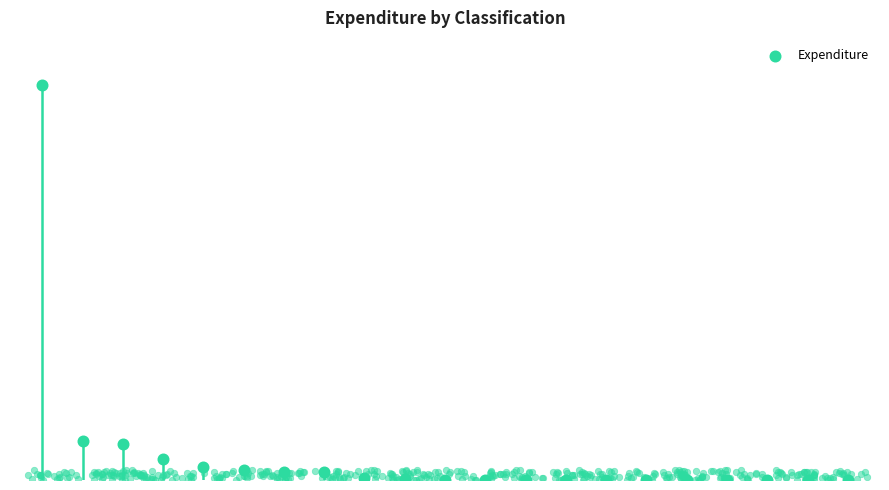

Between 17 and 3, which is larger?

3